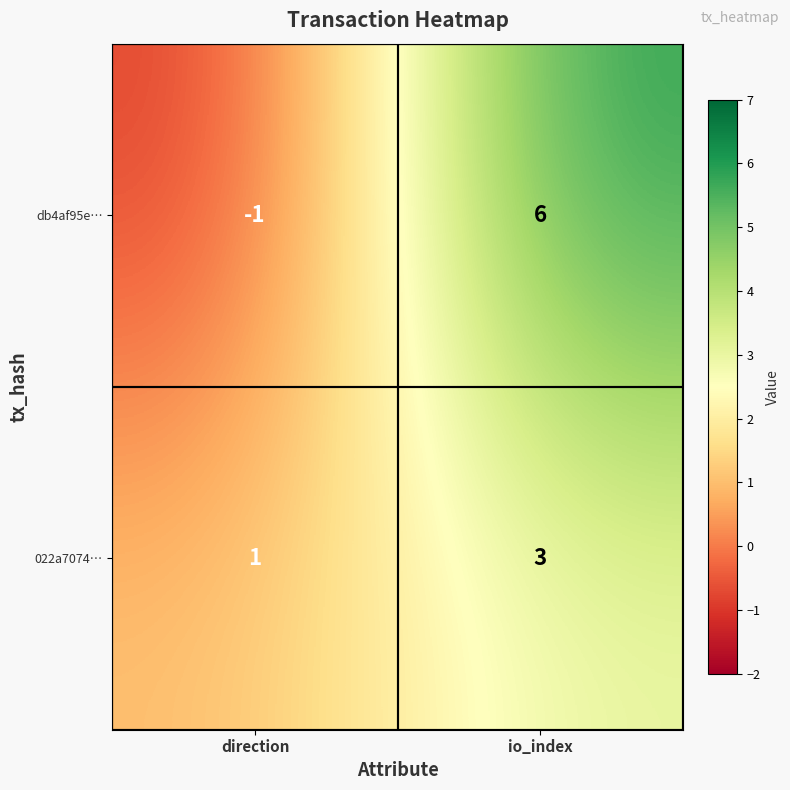

What is the sum of all 022a7074… values?

4